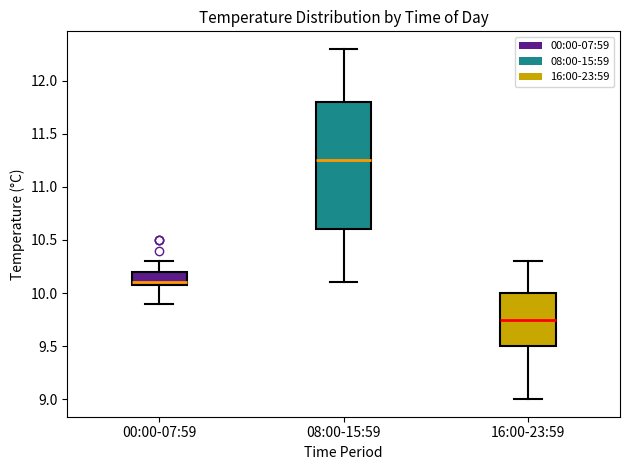

Comparing the boxes themselves (not the whiskers), which one is the tallest?

08:00-15:59